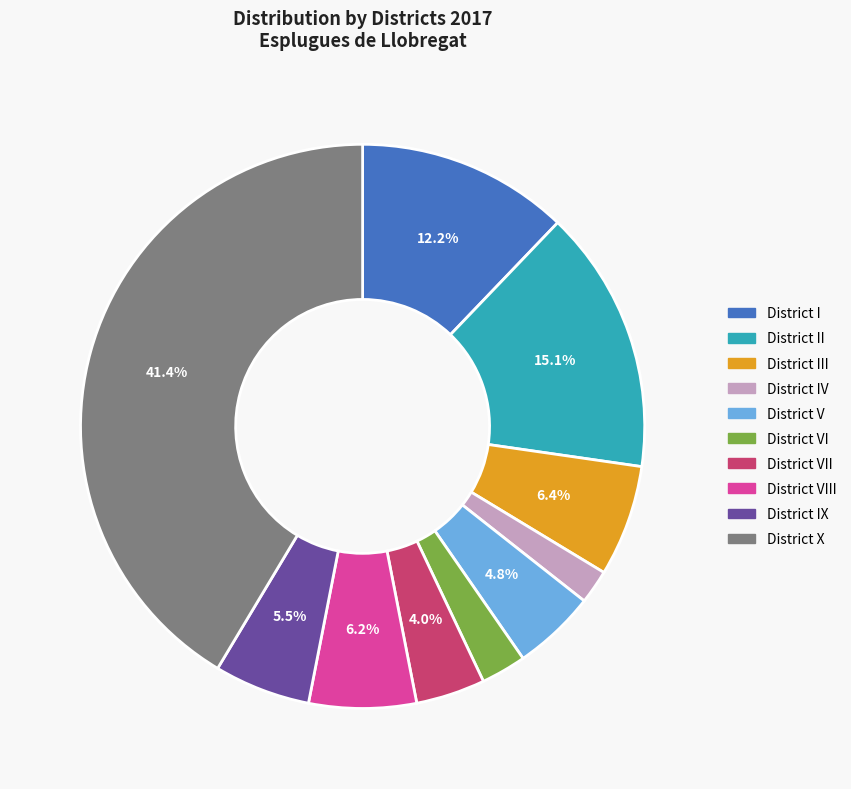

Does any single category account for the majority?

No